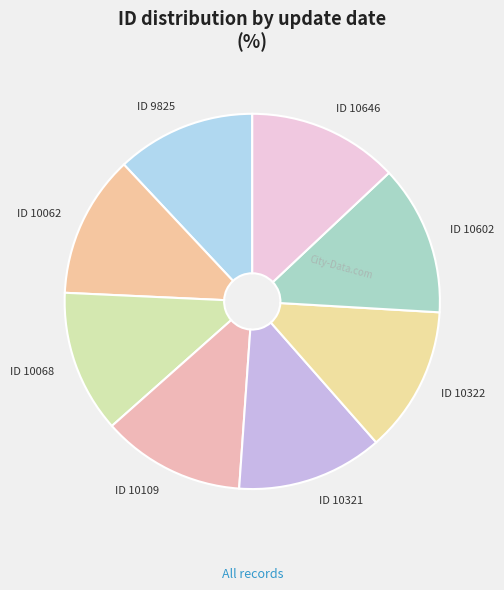

The ID 10062 slice represents 12% of the pie. True or false?

True